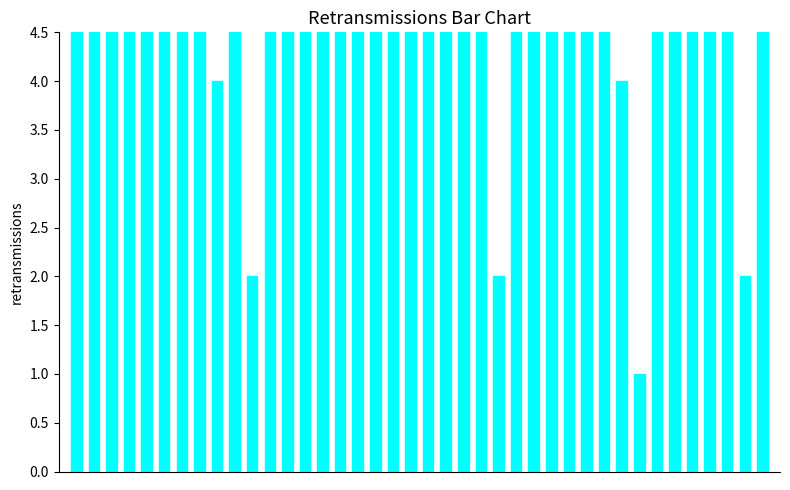

Are the bars grouped side by side (vs. stacked)?

No